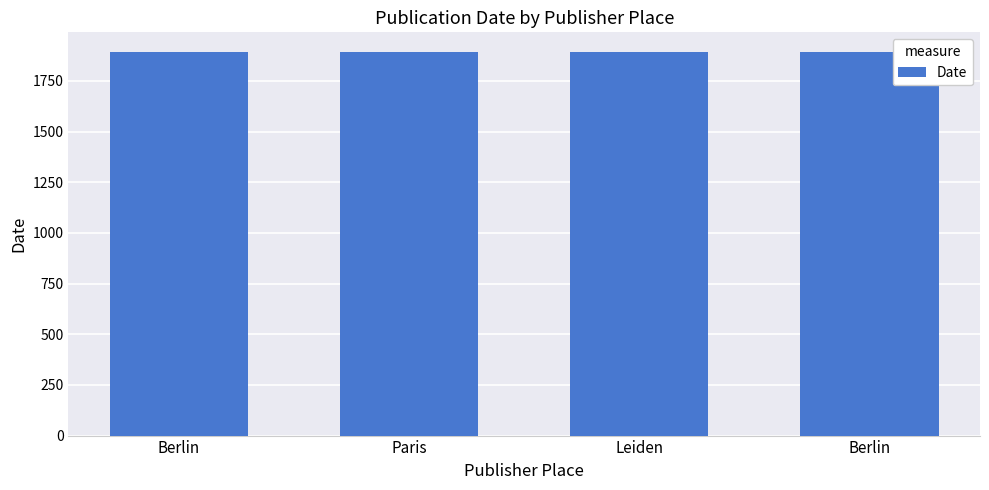

Count the number of categories in the chart.

4